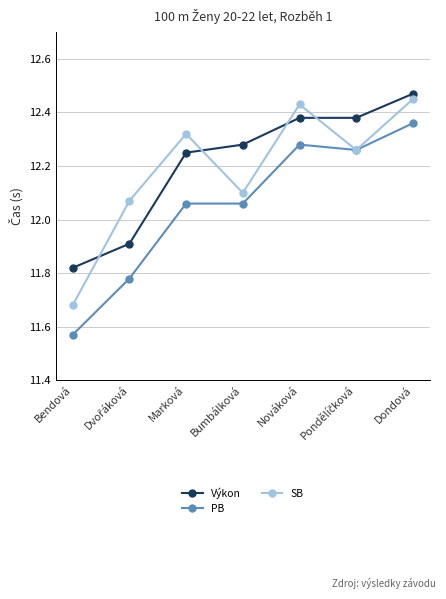

What are all the series names shown in the legend?

Výkon, PB, SB